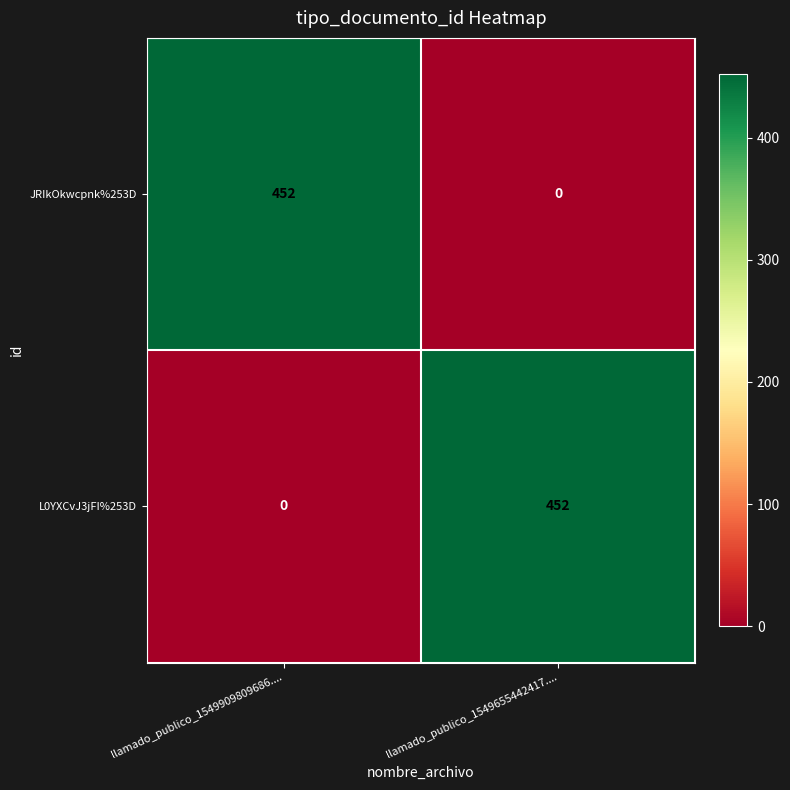

At llamado_publico_1549655442417...., list the series in order from smallest to largest.

JRIkOkwcpnk%253D, L0YXCvJ3jFI%253D